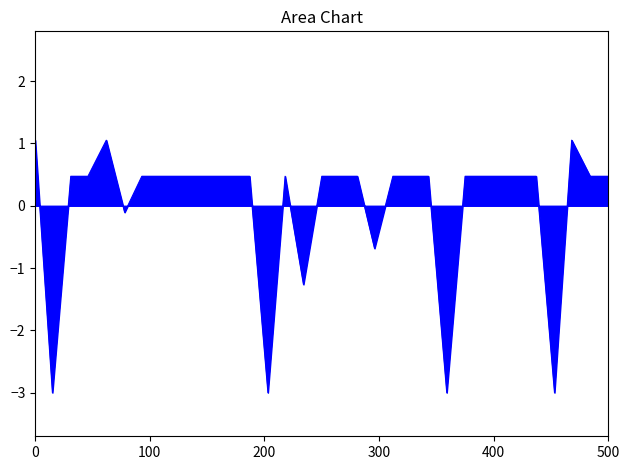

Does the chart have visible grid lines?

No